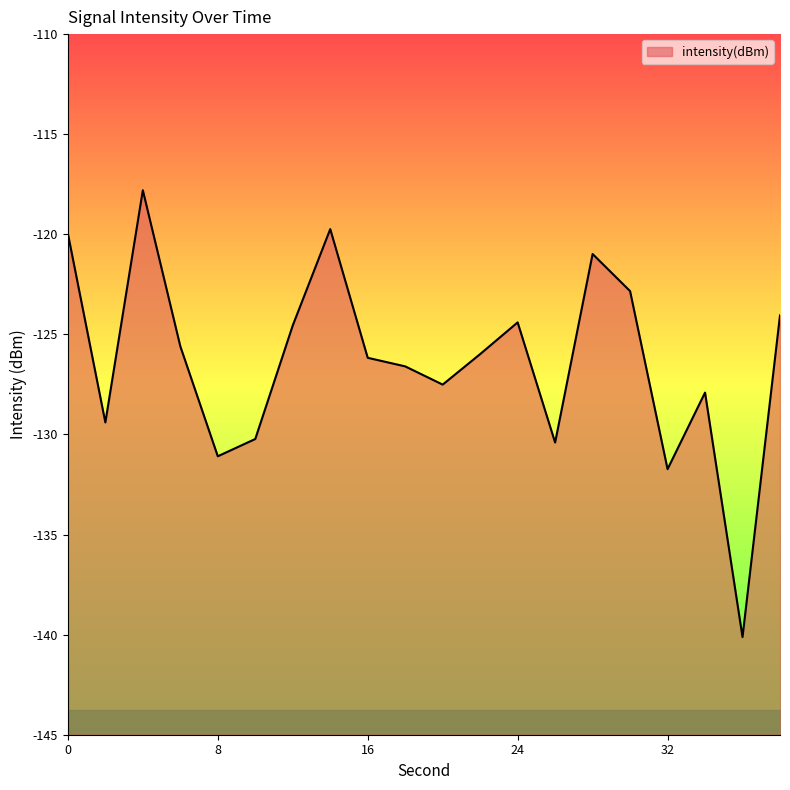

What is the minimum value shown in the chart?

-140.1